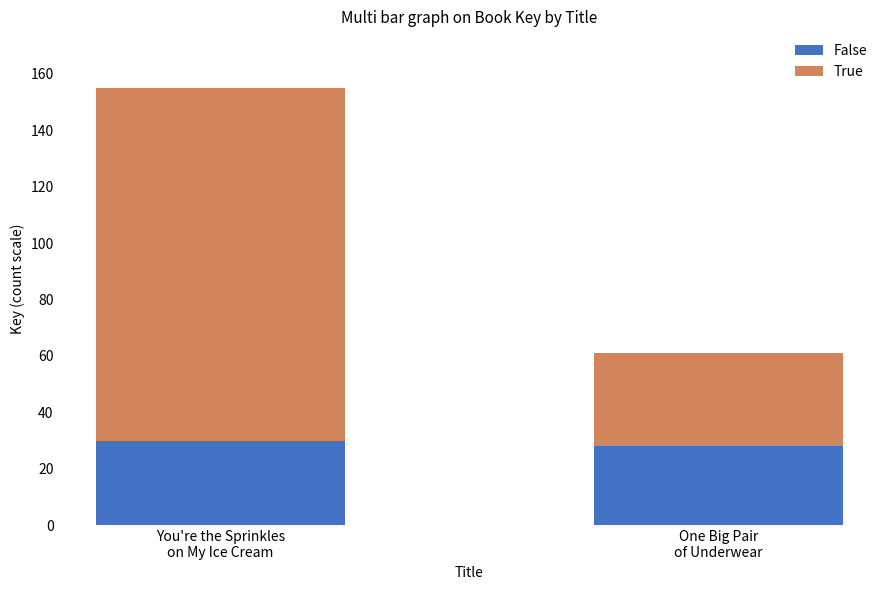

What is the lowest value of the False series?

28